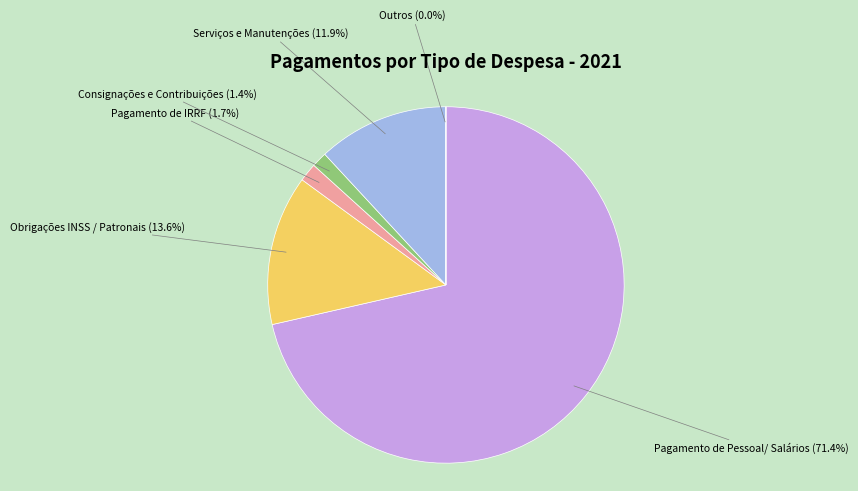

Which category has the biggest portion of the pie?

Pagamento de Pessoal/ Salários